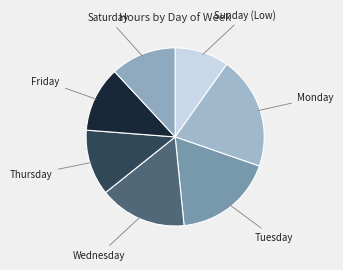

Combined, do Thursday and Tuesday account for over 50%?

No